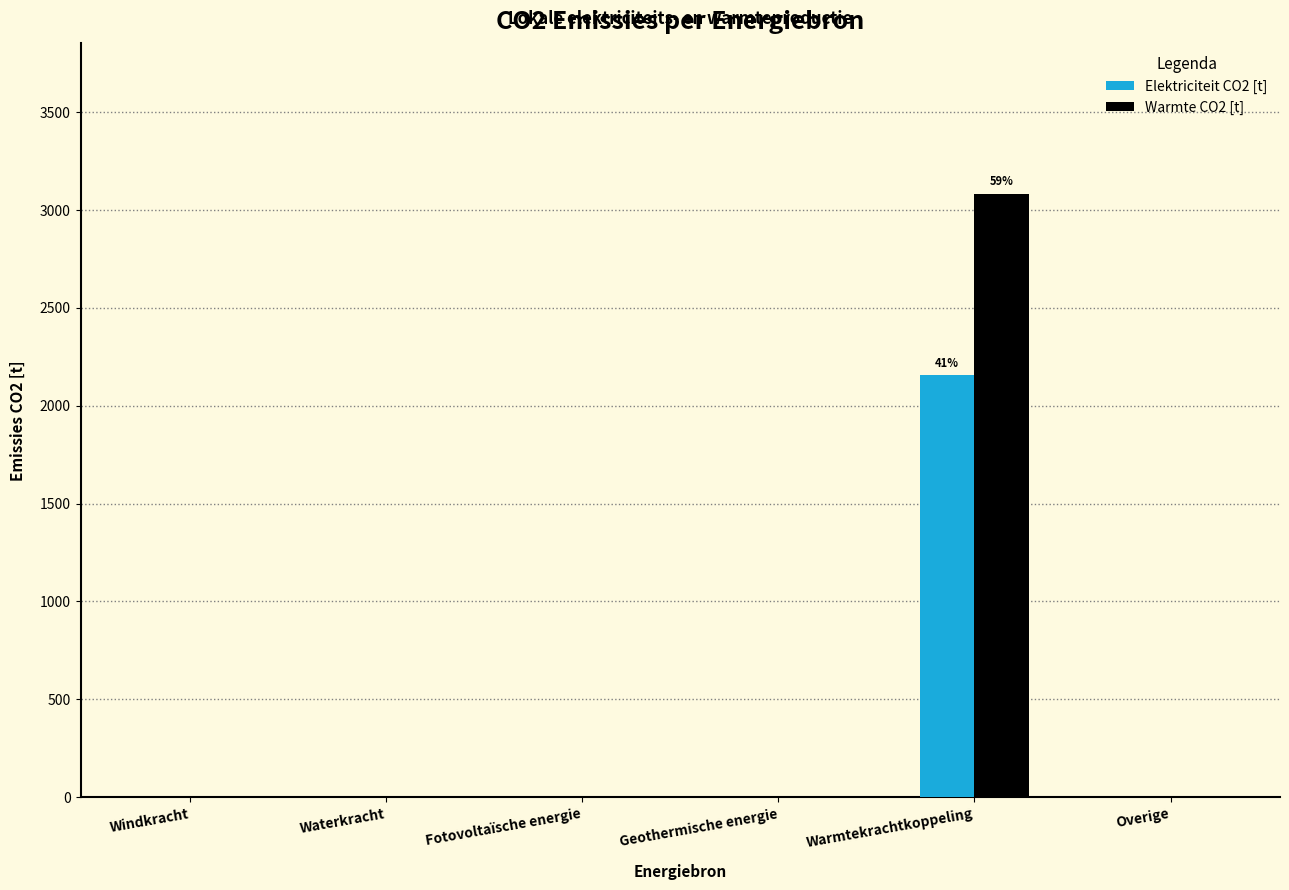

Reading left to right, what are all the values shown in this chart?

Elektriciteit CO2 [t]: Windkracht=0.0	Waterkracht=0.0	Fotovoltaïsche energie=0.0	Geothermische energie=0.0	Warmtekrachtkoppeling=2154.7	Overige=0.0
Warmte CO2 [t]: Windkracht=0.0	Waterkracht=0.0	Fotovoltaïsche energie=0.0	Geothermische energie=0.0	Warmtekrachtkoppeling=3082.0	Overige=0.0